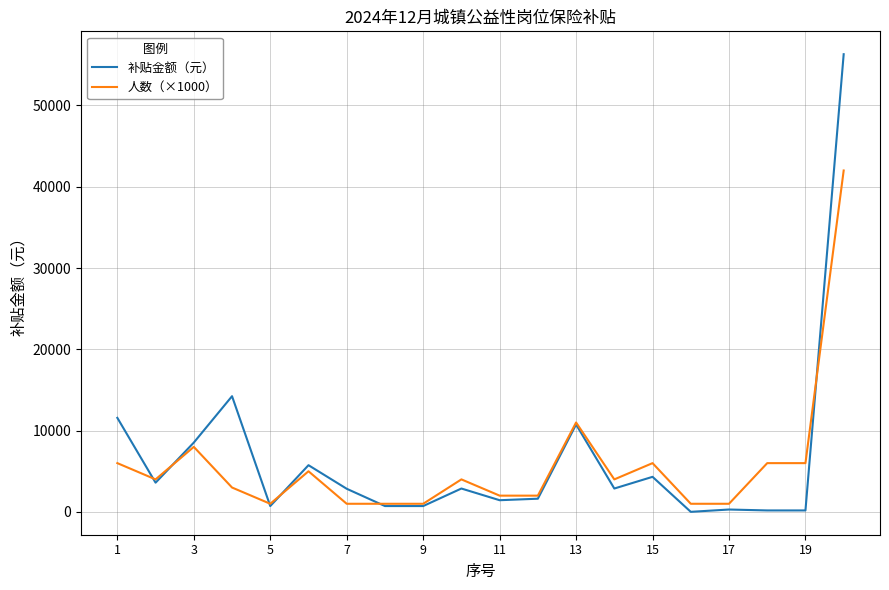

Rank the series by their maximum value, from lowest to highest.

人数（×1000）, 补贴金额（元）